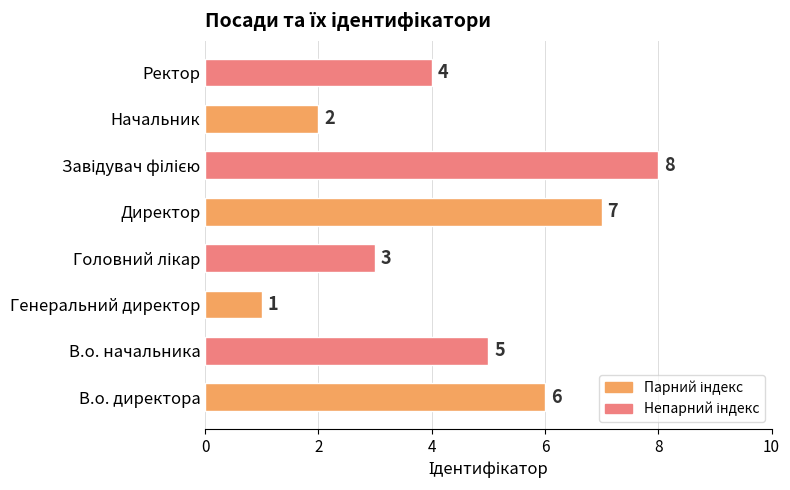

At which category does the chart reach its minimum across all series?

Генеральний директор